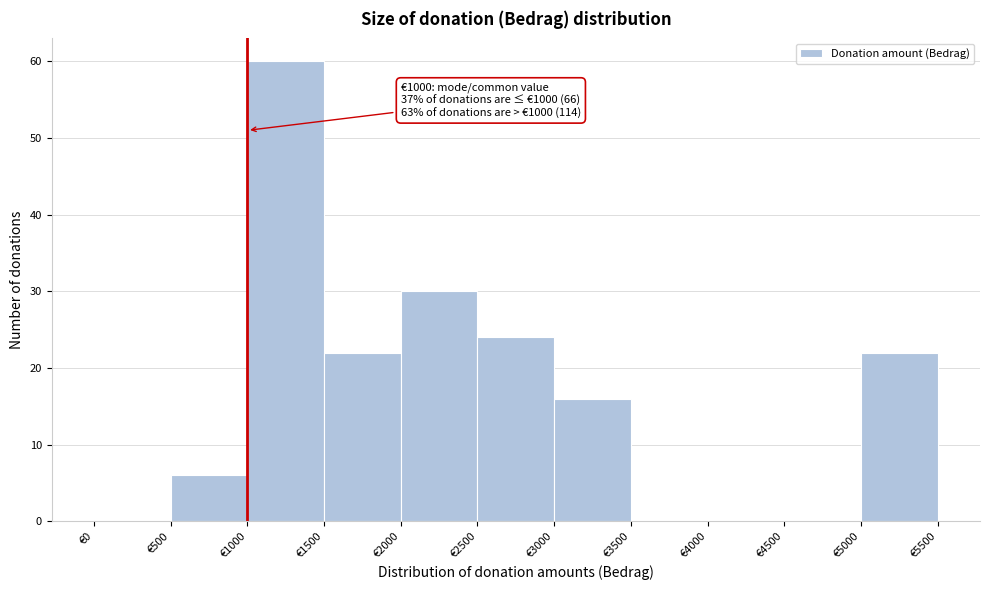

Over which range of the x-axis is the bar tallest?

1000 to 1500